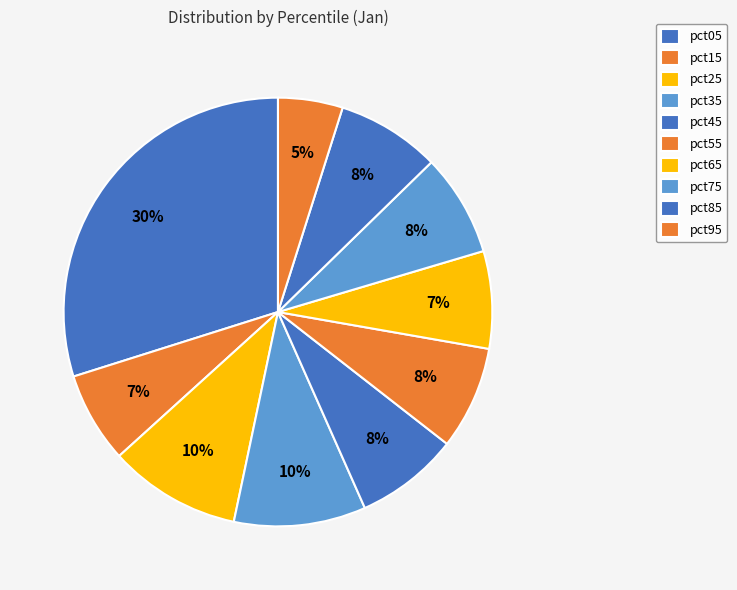

True or false: pct45 accounts for 16% of the total.

False